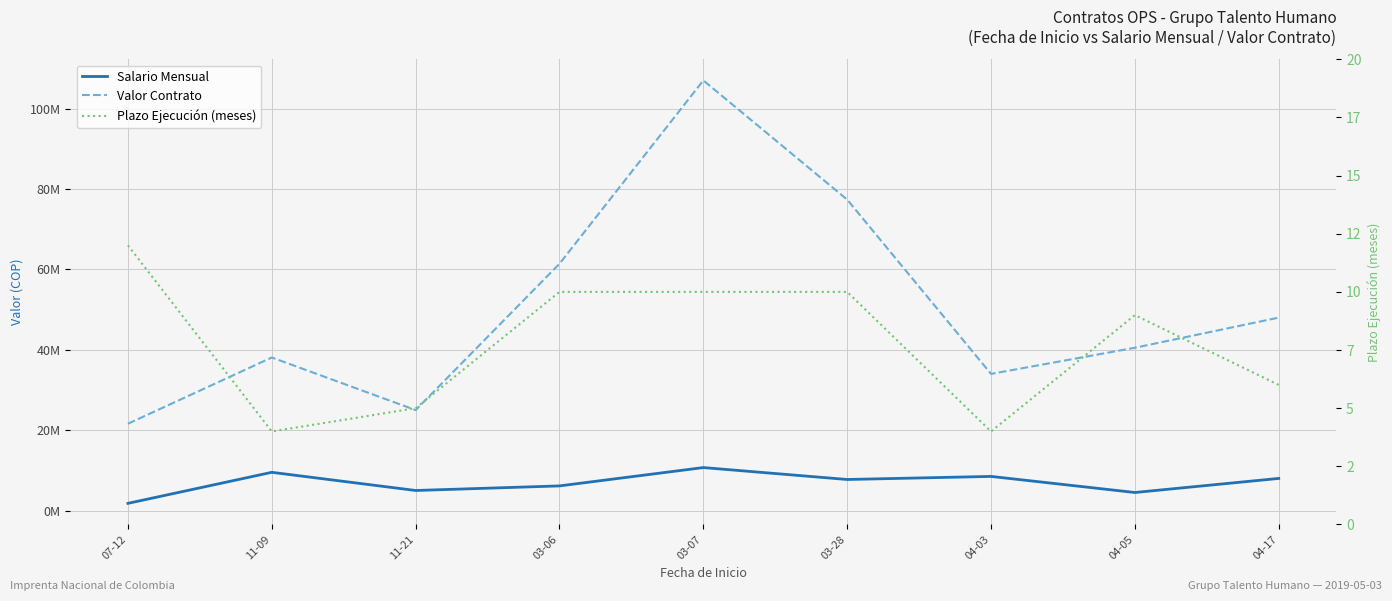

What is the label of the 3rd point from the right?

04-03